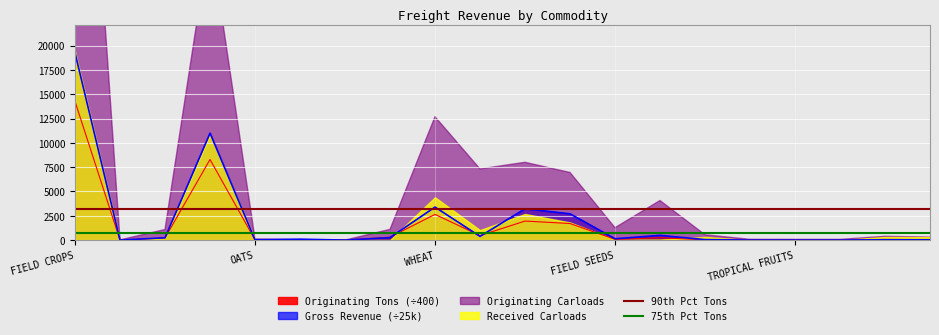

What is the sum of all 90th Pct Tons values?

64160